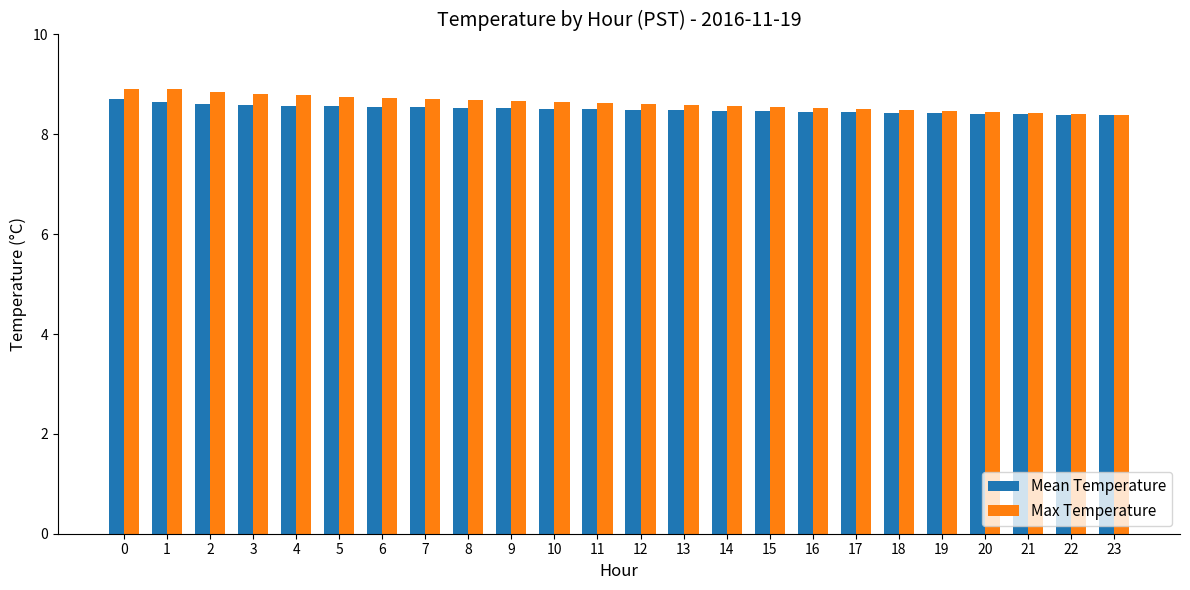

How many categories are shown in the chart?

24